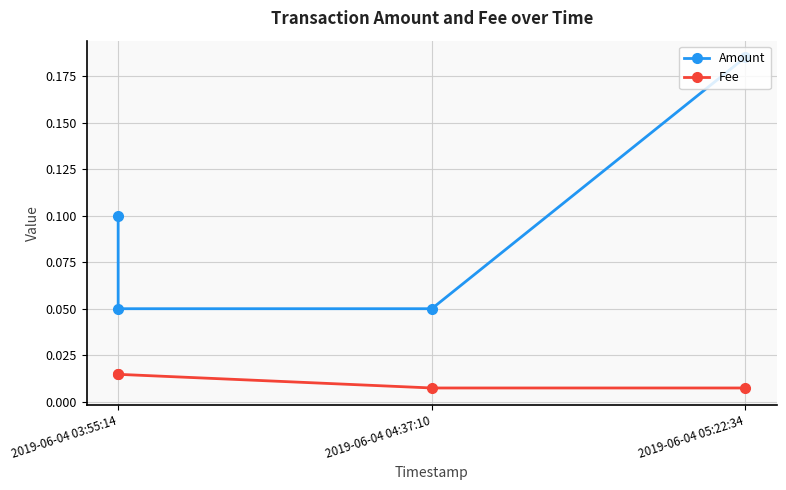

True or false: Amount and Fee intersect in this chart.

False